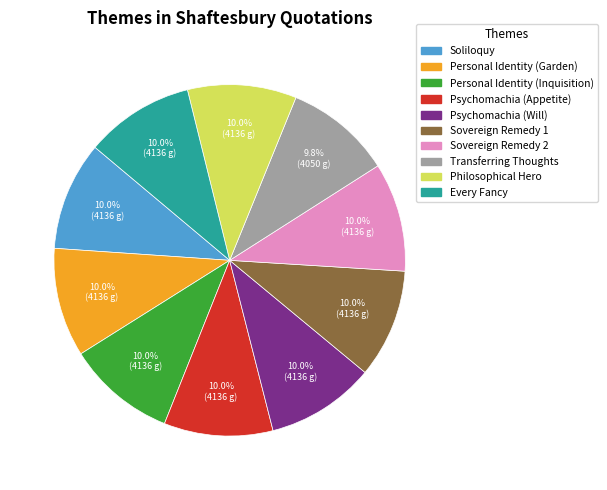

To the nearest percent, what is the average slice percentage?

10%